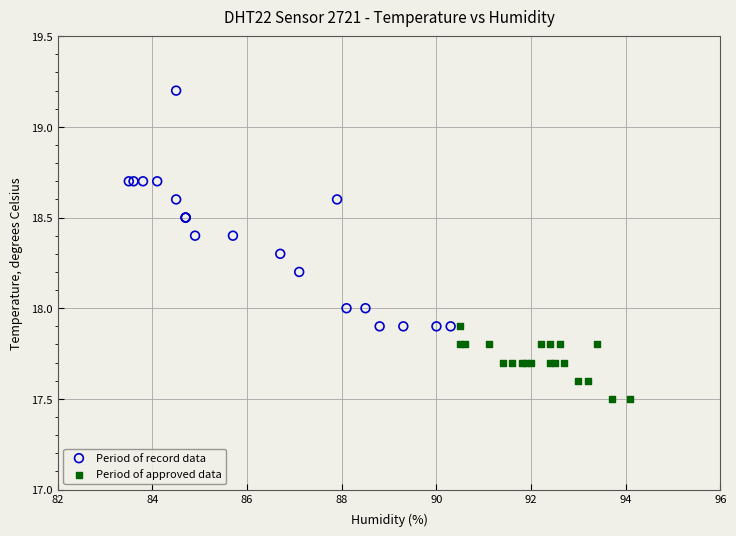

Which series has the widest spread of Y values?

Period of record data